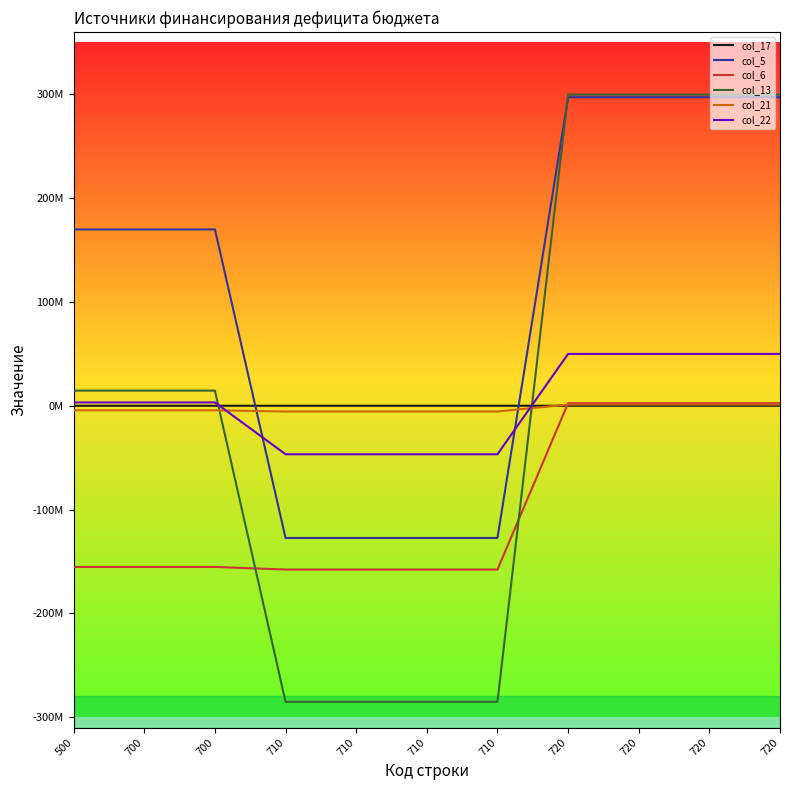

Does the chart have visible grid lines?

No